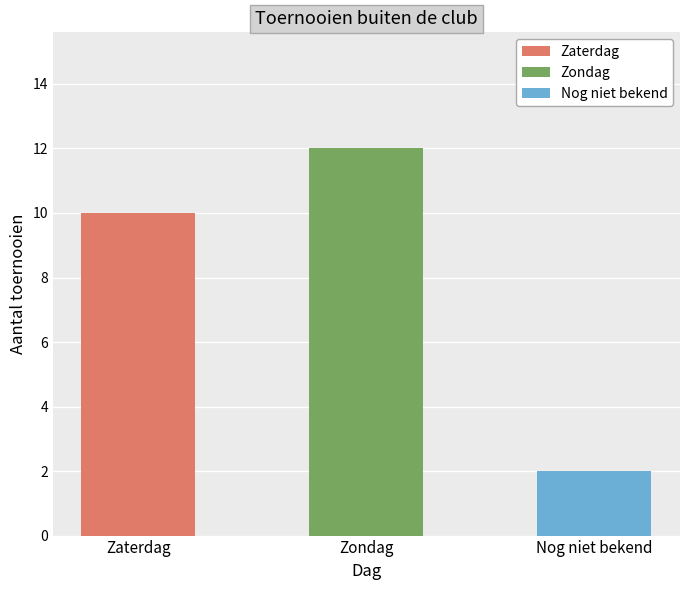

What value does the data have at Zondag, to the nearest 5?

10